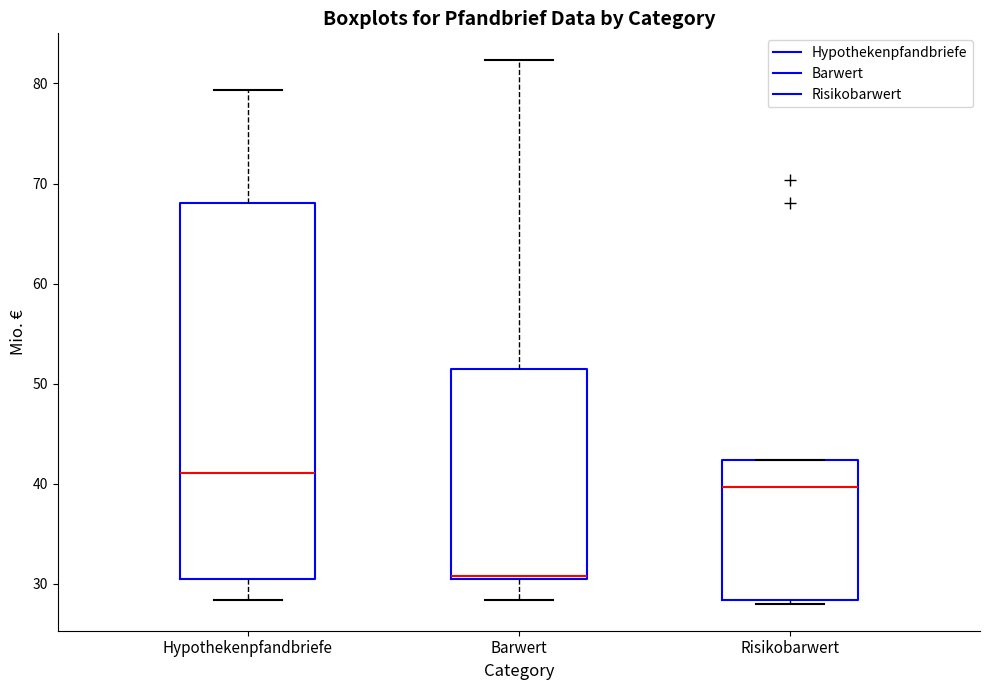

Where does the median line of the box for Hypothekenpfandbriefe sit on the y-axis? The values are not printed on the chart, so give them approximately, as read against the axis.

41